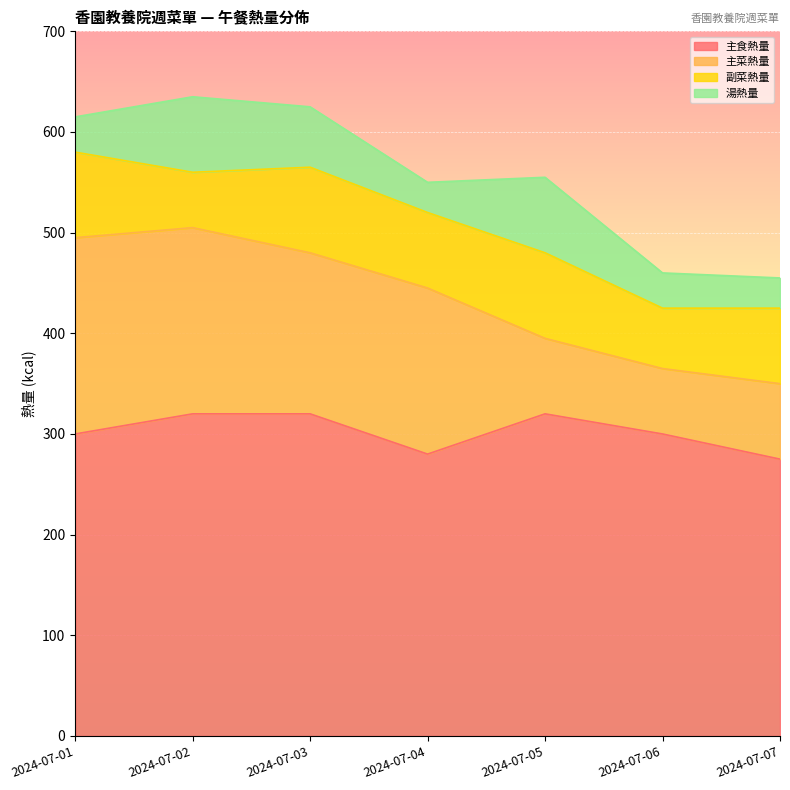

The value of 湯熱量 at 2024-07-05 is 114. True or false?

False